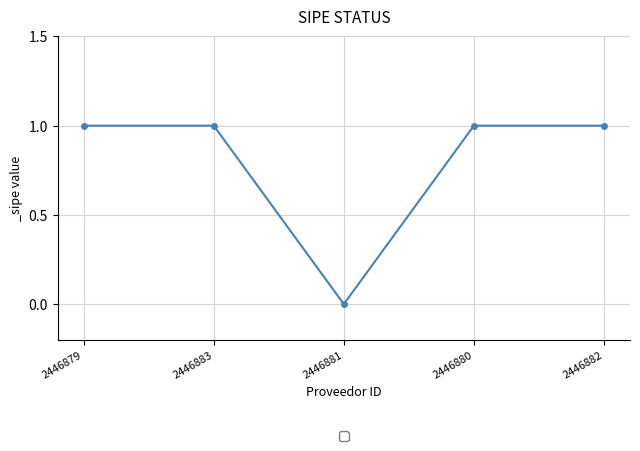

Where is the first local minimum?

2446881